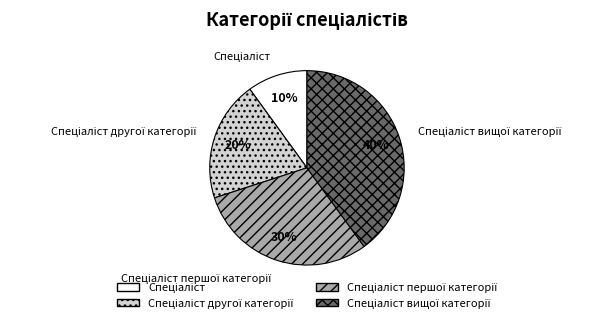

Does any single category account for the majority?

No